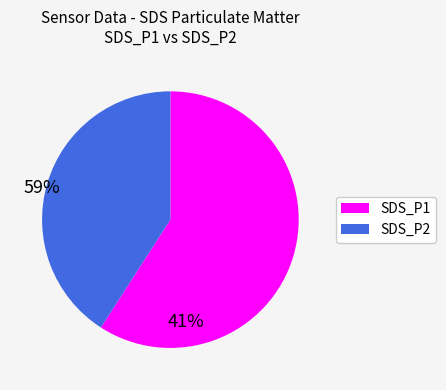

Does any single category account for the majority?

Yes